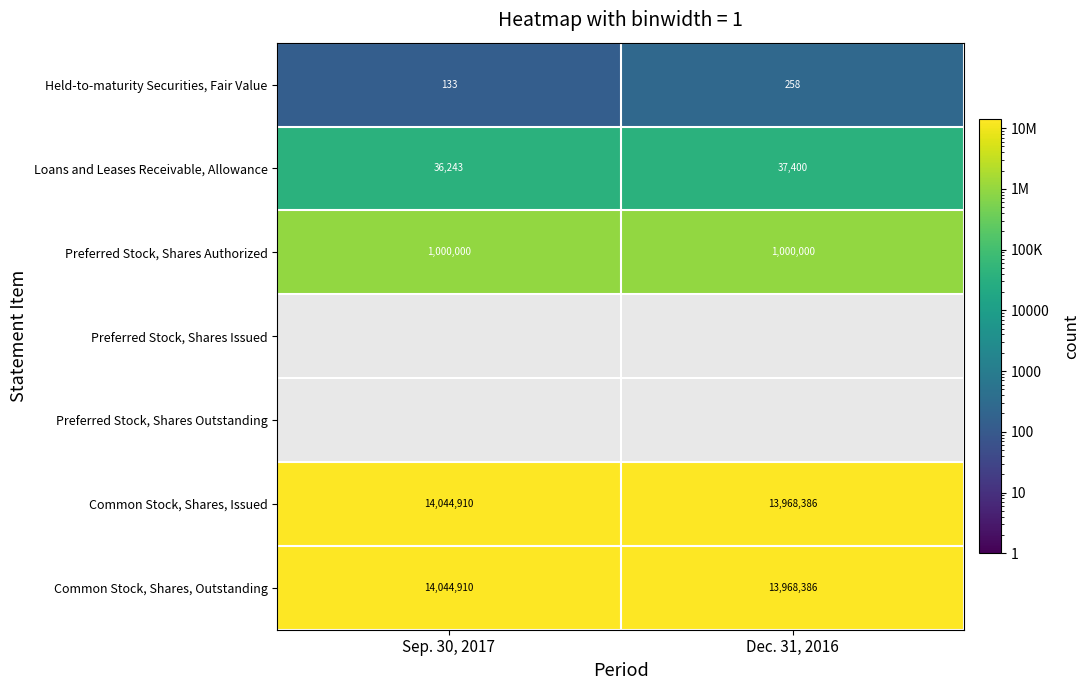

True or false: Common Stock, Shares, Issued has a value of 7751602 at Sep. 30, 2017.

False